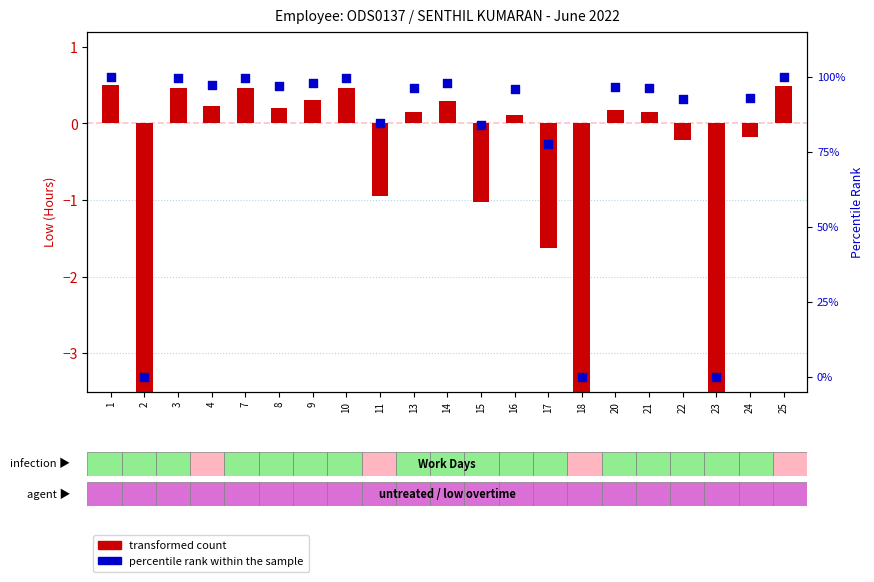

Is the value of percentile rank within the sample at 14 greater than the value of transformed count at 23?

Yes